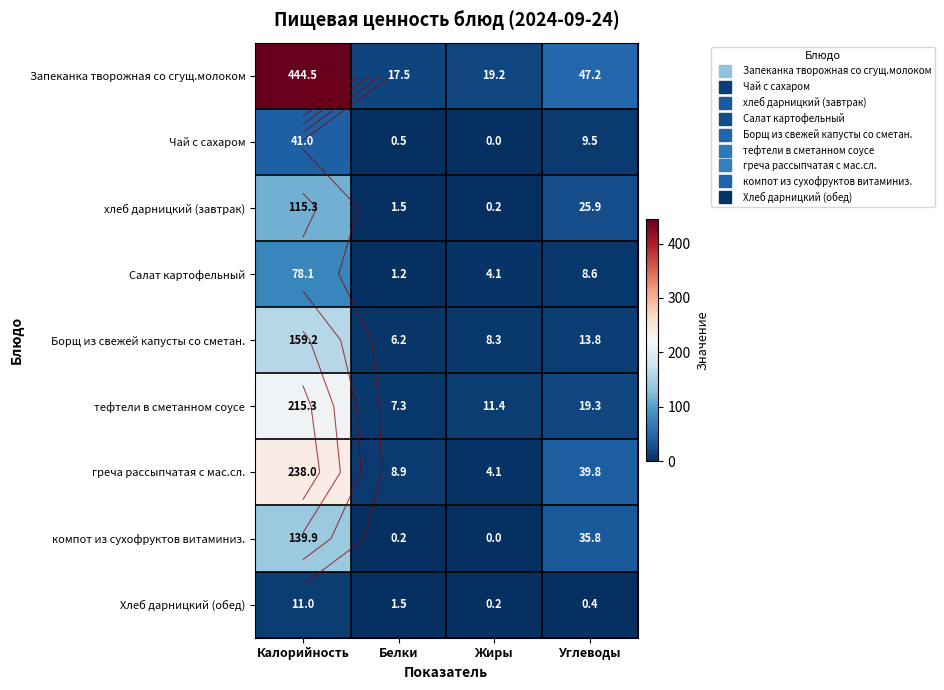

What is the difference between the second highest and second lowest values in the греча рассыпчатая с мас.сл. series?

30.9